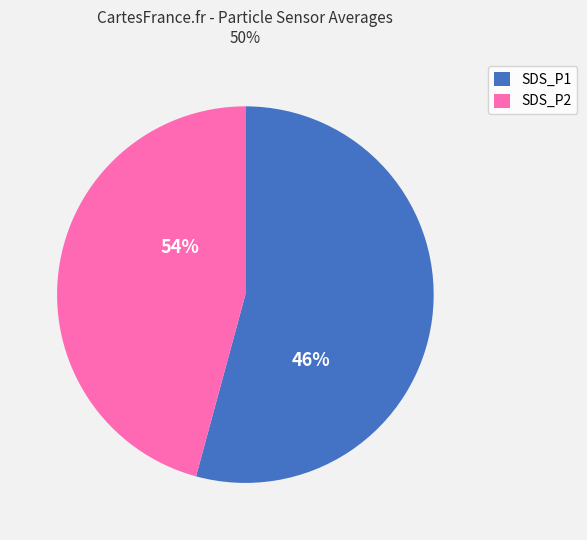

Count the number of slices in the pie.

2